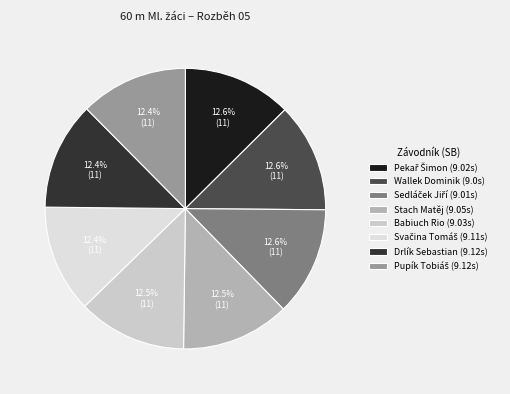

Is there any slice that represents more than half of the pie?

No